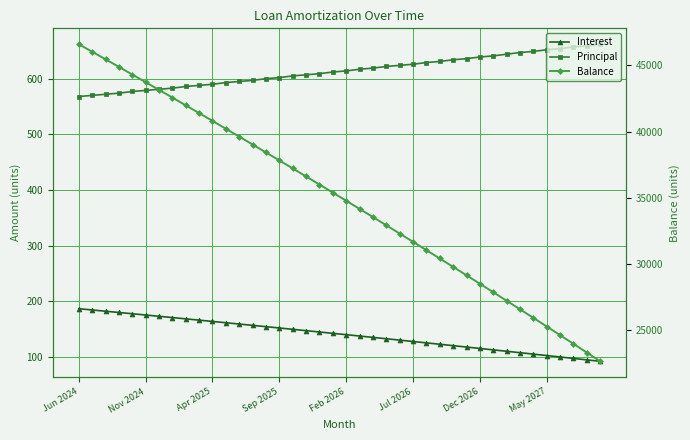

What is the difference between the maximum and minimum values in the Balance series?

23976.0